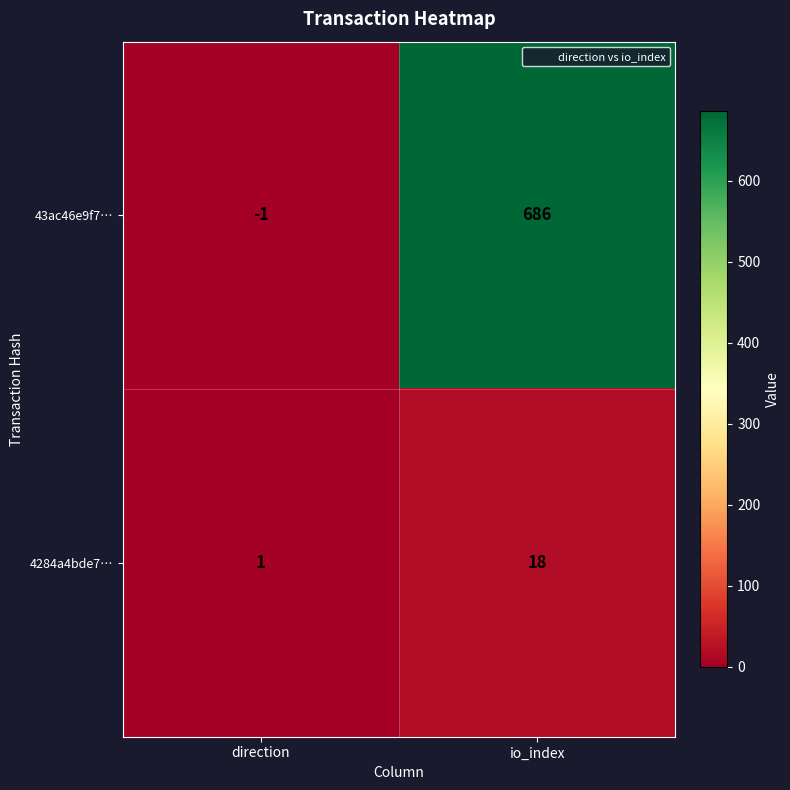

True or false: 4284a4bde7… has a value of 0 at direction.

False